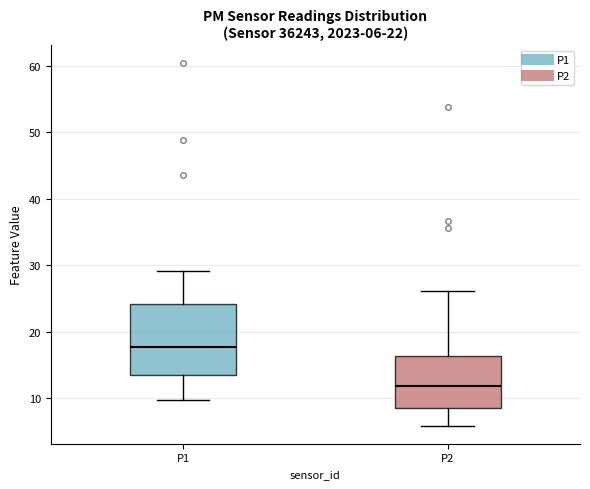

Which box's median line is the lowest?

P2